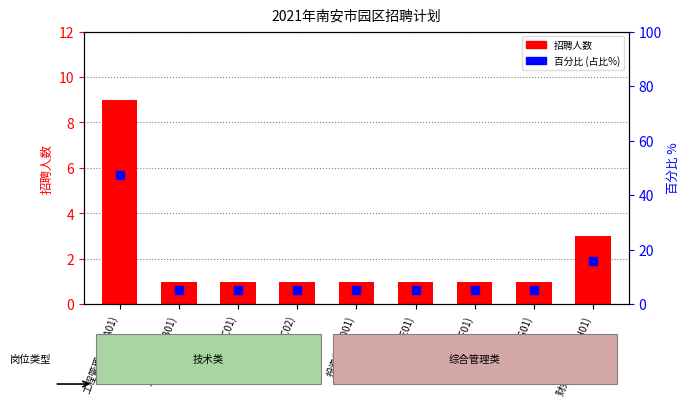

At which category is the sum across all series the highest?

工程管理人员(A01)